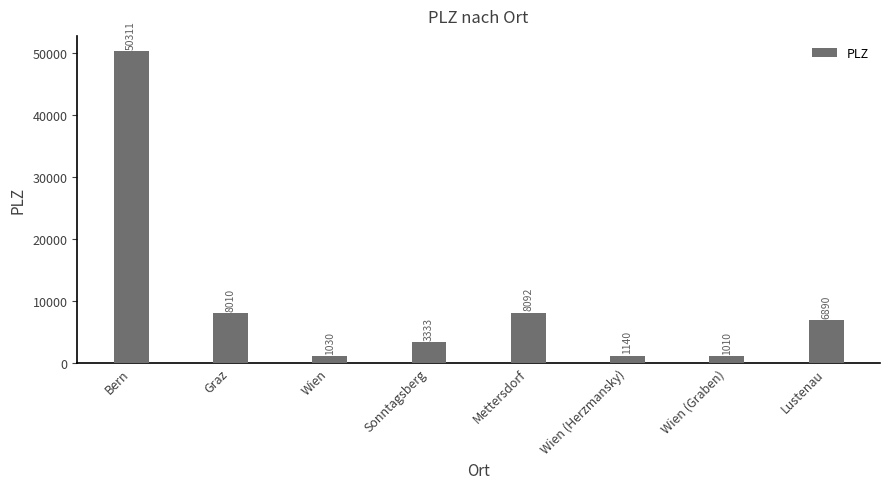

Which has a higher value, Lustenau or Bern?

Bern